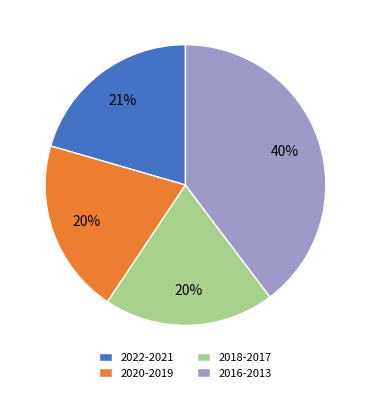

Is the sum of 2016-2013 and 2018-2017 greater than half?

Yes